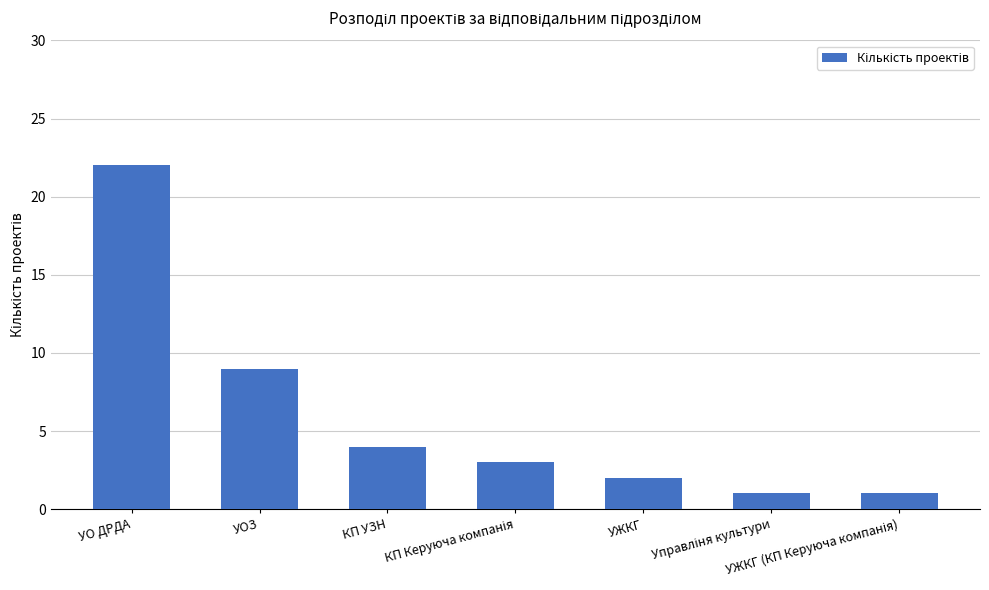

The value at УЖКГ is 2. True or false?

True